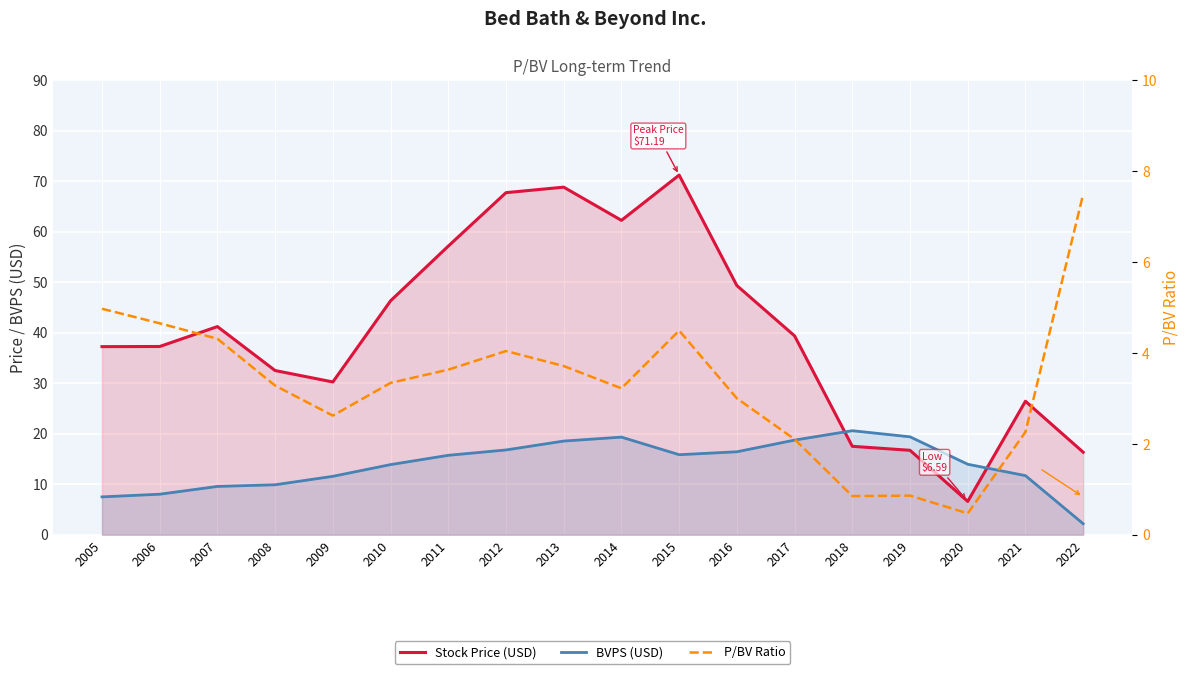

Reading right to left, extract all data points from this chart.

Stock Price (USD): 2022=16.3	2021=26.4	2020=6.6	2019=16.7	2018=17.5	2017=39.4	2016=49.3	2015=71.2	2014=62.2	2013=68.8	2012=67.7	2011=57.1	2010=46.3	2009=30.2	2008=32.5	2007=41.2	2006=37.3	2005=37.2
BVPS (USD): 2022=2.2	2021=11.7	2020=13.9	2019=19.4	2018=20.6	2017=18.7	2016=16.4	2015=15.8	2014=19.3	2013=18.5	2012=16.8	2011=15.7	2010=13.9	2009=11.6	2008=9.9	2007=9.6	2006=8.0	2005=7.5
P/BV Ratio: 2022=7.5	2021=2.3	2020=0.5	2019=0.9	2018=0.8	2017=2.1	2016=3.0	2015=4.5	2014=3.2	2013=3.7	2012=4.0	2011=3.6	2010=3.3	2009=2.6	2008=3.3	2007=4.3	2006=4.7	2005=5.0